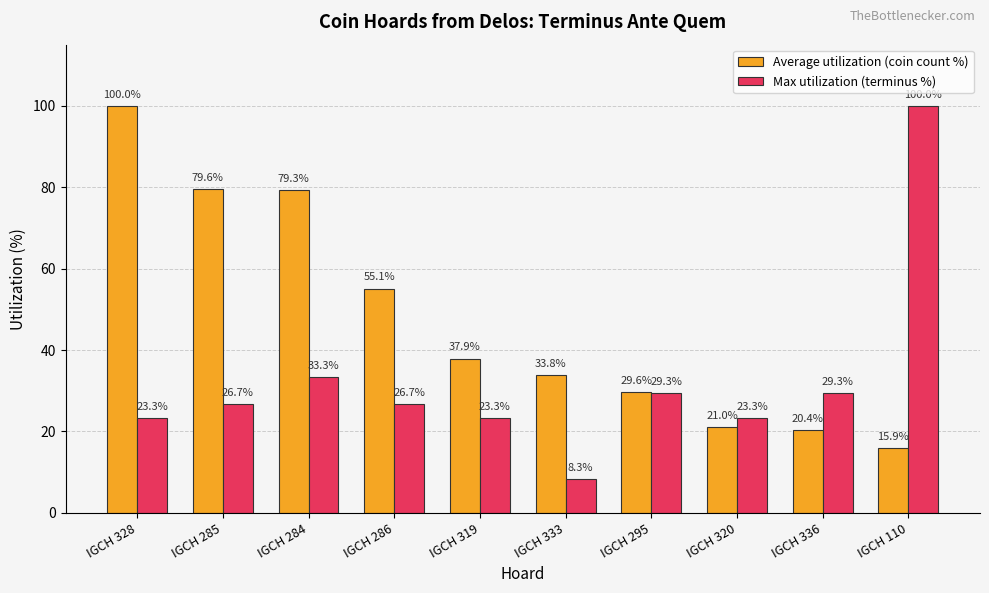

Reading right to left, extract all data points from this chart.

Average utilization (coin count %): IGCH 110=15.9	IGCH 336=20.4	IGCH 320=21.0	IGCH 295=29.6	IGCH 333=33.8	IGCH 319=37.9	IGCH 286=55.1	IGCH 284=79.3	IGCH 285=79.6	IGCH 328=100.0
Max utilization (terminus %): IGCH 110=100.0	IGCH 336=29.3	IGCH 320=23.3	IGCH 295=29.3	IGCH 333=8.3	IGCH 319=23.3	IGCH 286=26.7	IGCH 284=33.3	IGCH 285=26.7	IGCH 328=23.3